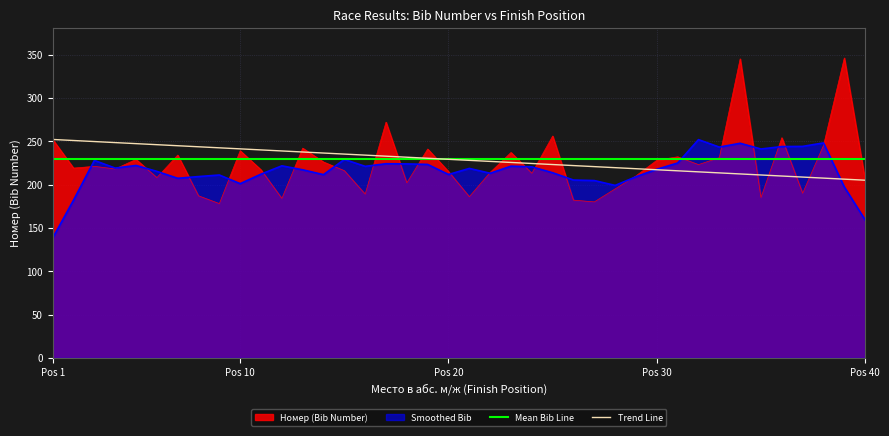

What is the minimum value for Mean Bib Line?

230.0